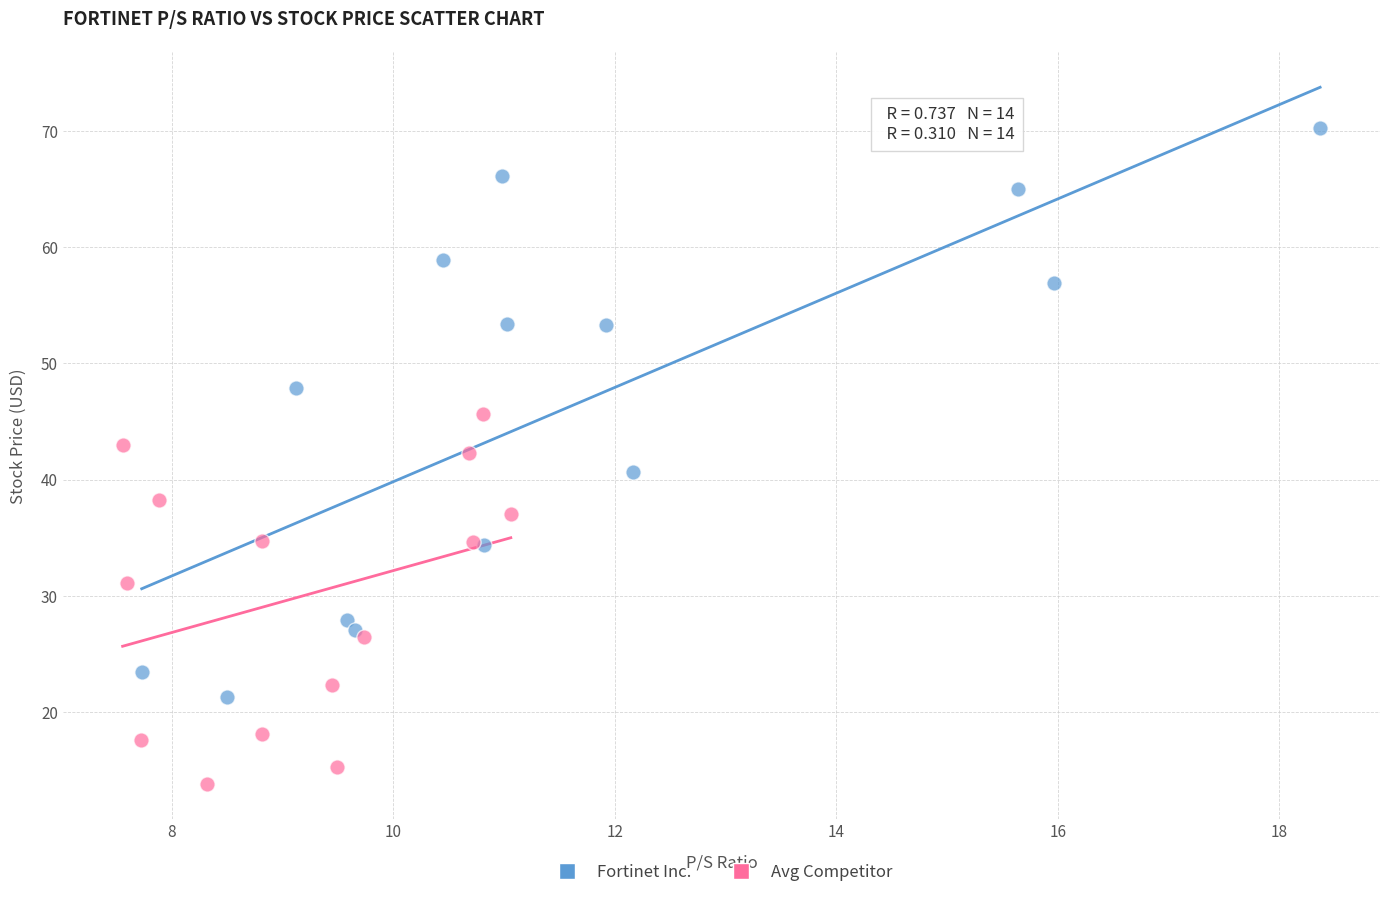

Which series reaches the minimum Y coordinate?

Avg Competitor